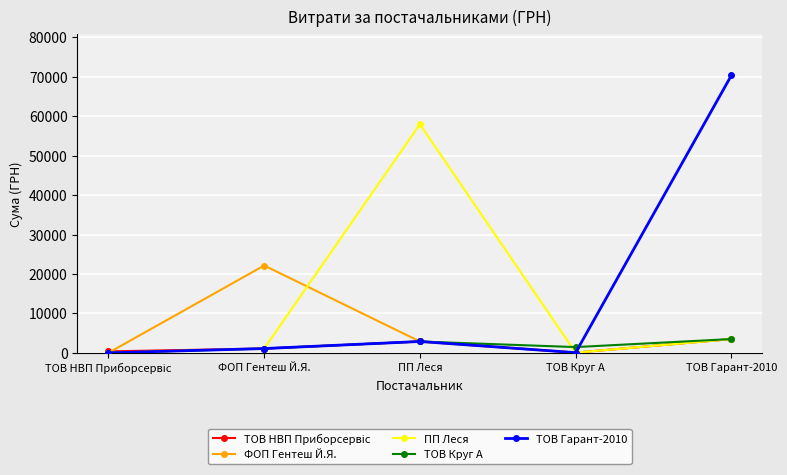

What is the label of the 1st point from the right?

ТОВ Гарант-2010